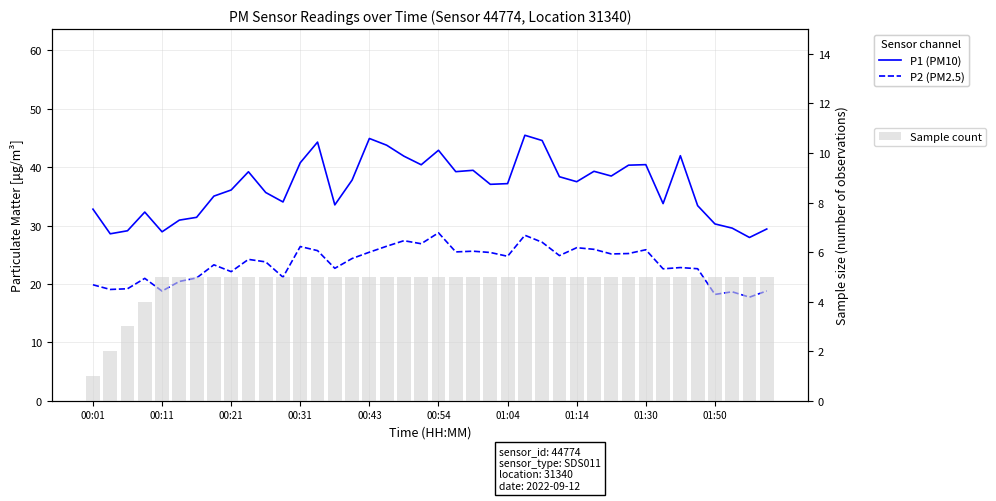

Does the chart contain any negative values?

No